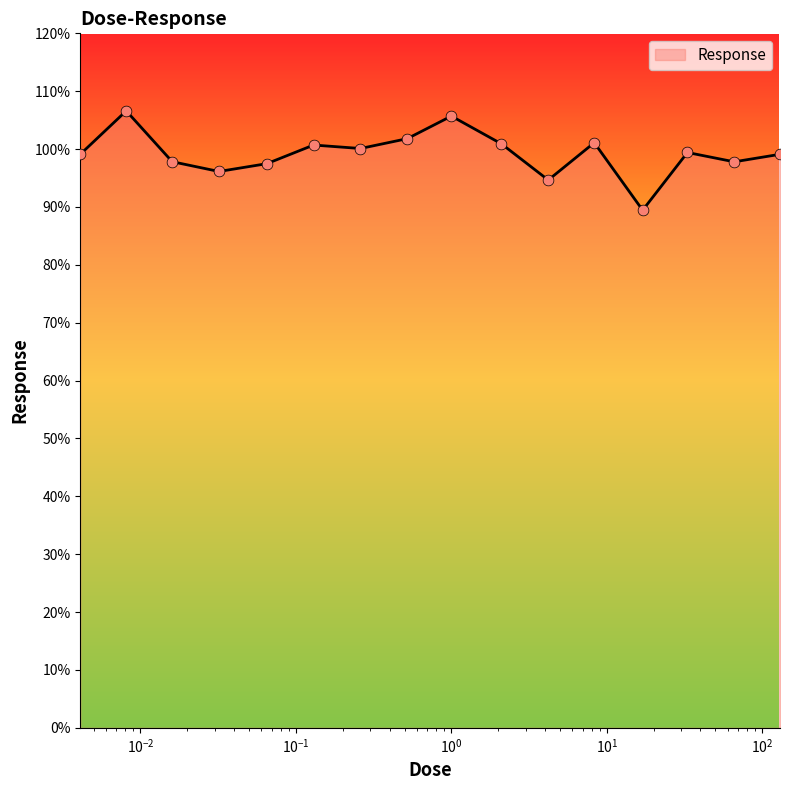

What is the maximum value shown in the chart?

106.6